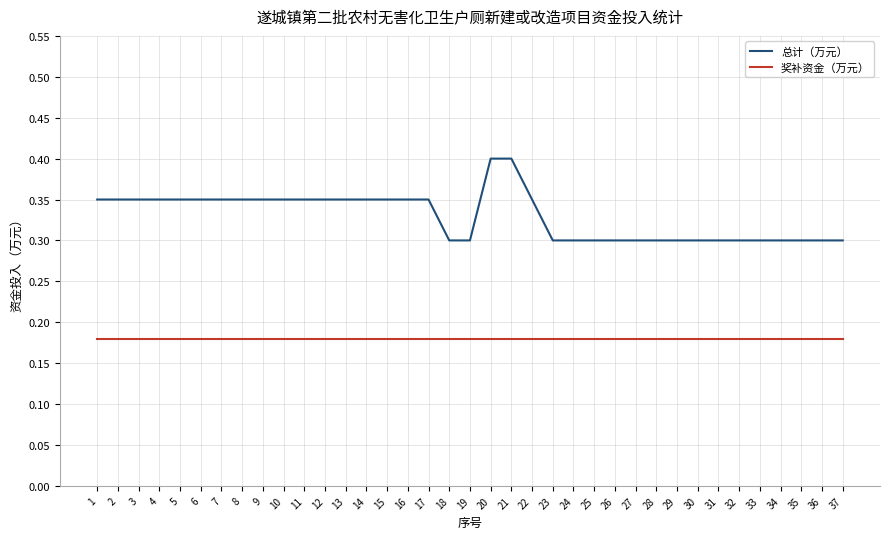

How many 总计（万元） values are between 0 and 1?

37